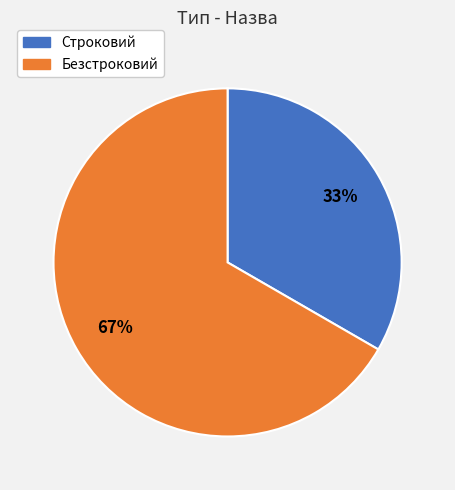

How many segments does this pie chart have?

2